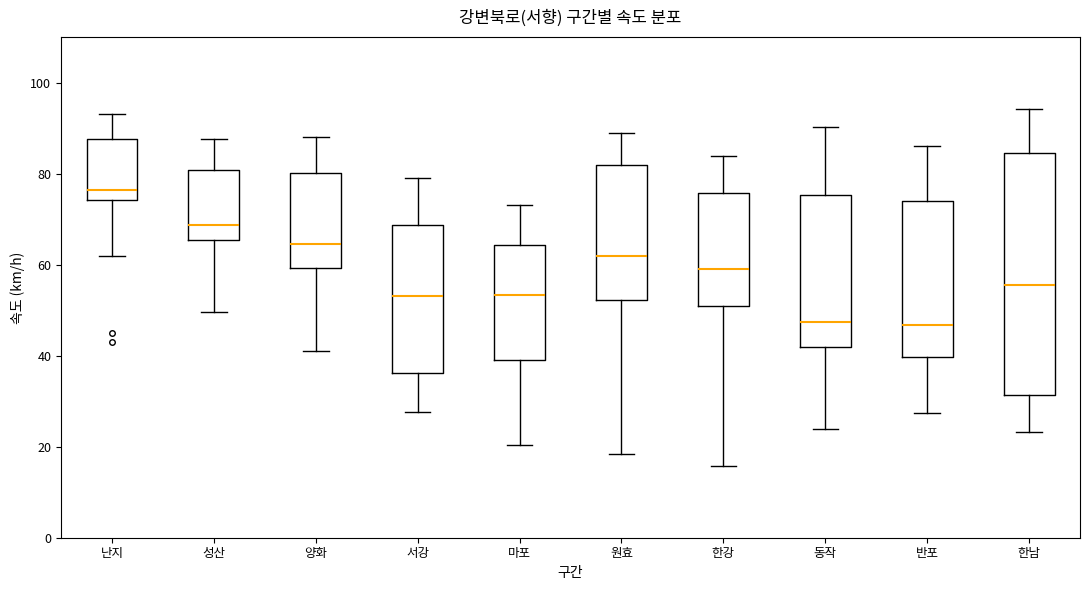

Where does the lower whisker of the box for 한강 end on the y-axis? The values are not printed on the chart, so give them approximately, as read against the axis.

16